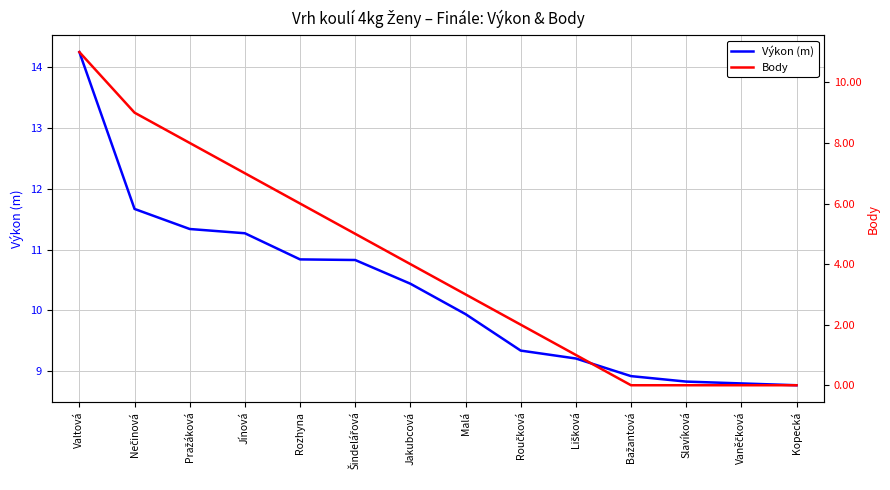

What is the difference between the highest and lowest values at Nečinová?

2.7